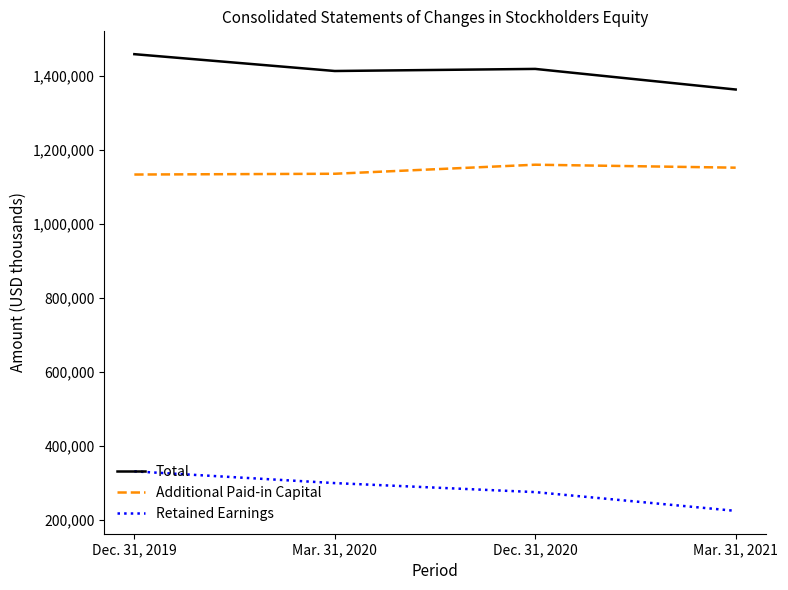

True or false: Total and Retained Earnings cross at least once.

False